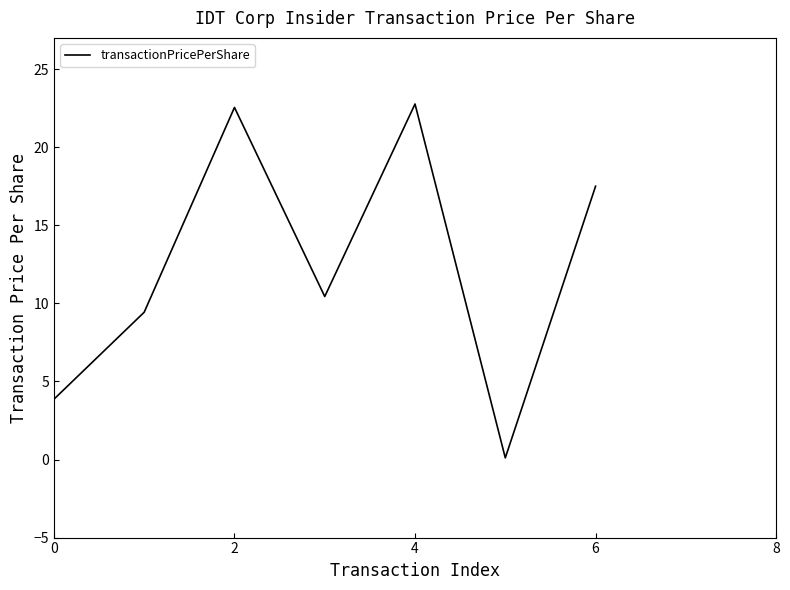

What is the greatest value displayed?

22.8